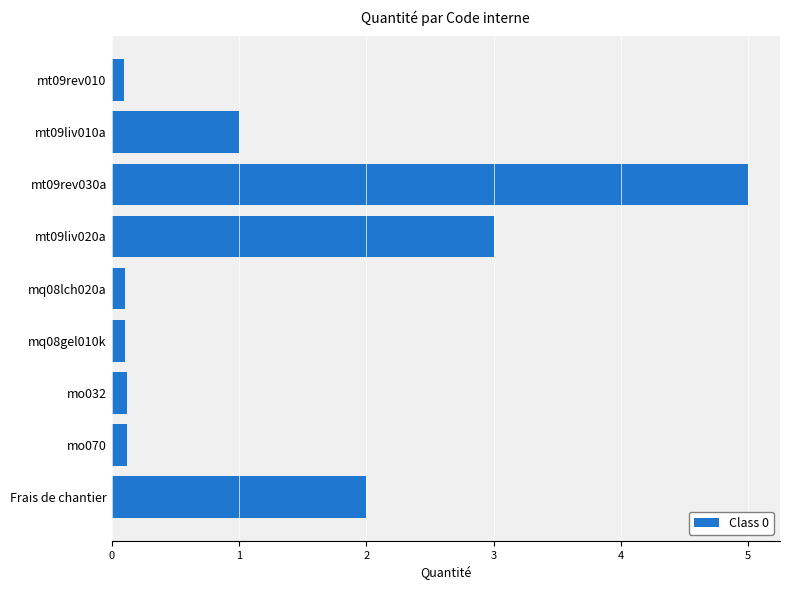

The chart shows a value of 0.1 at mo070. True or false?

True